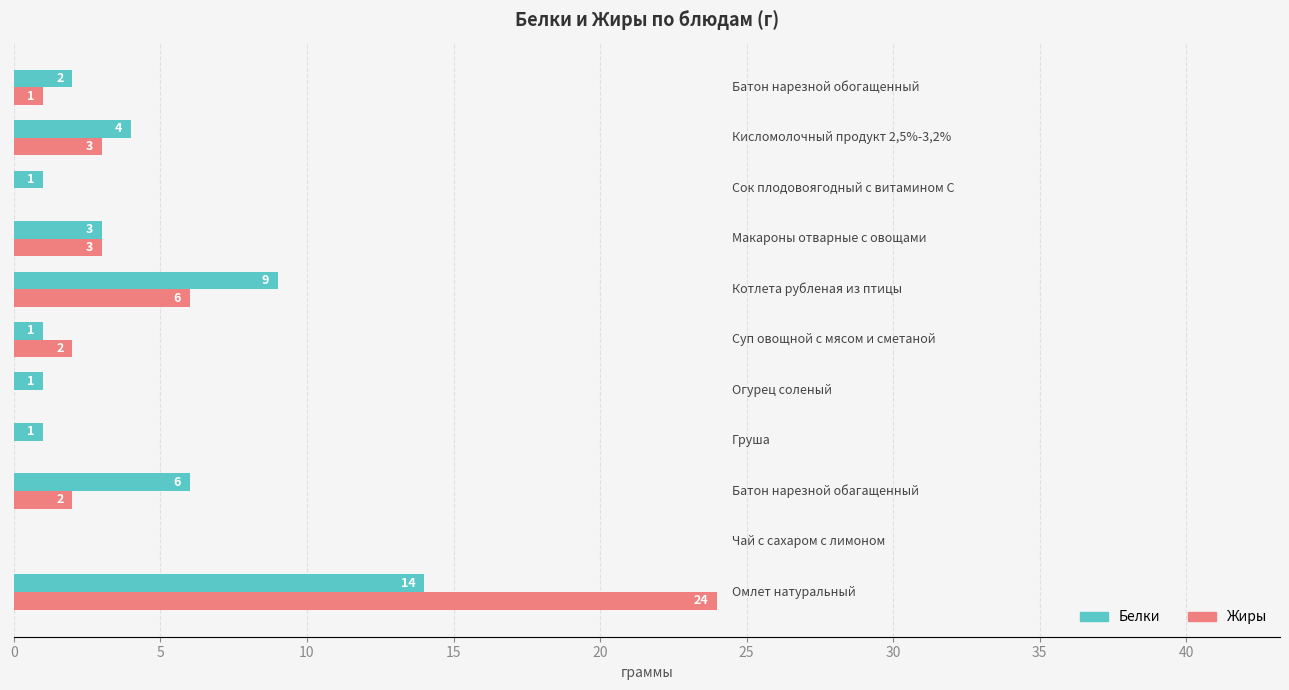

What is the greatest value displayed?

24